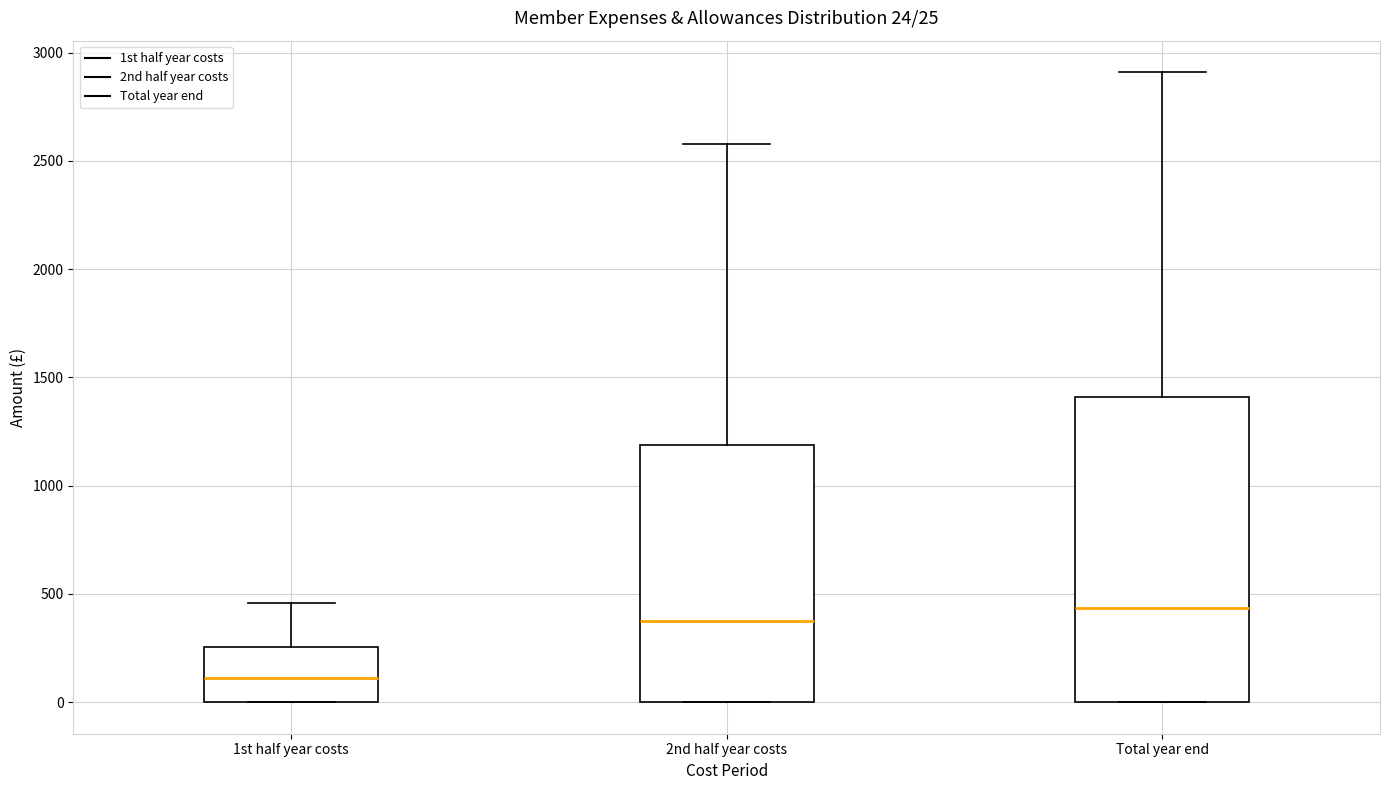

Which box's median line is the lowest?

1st half year costs